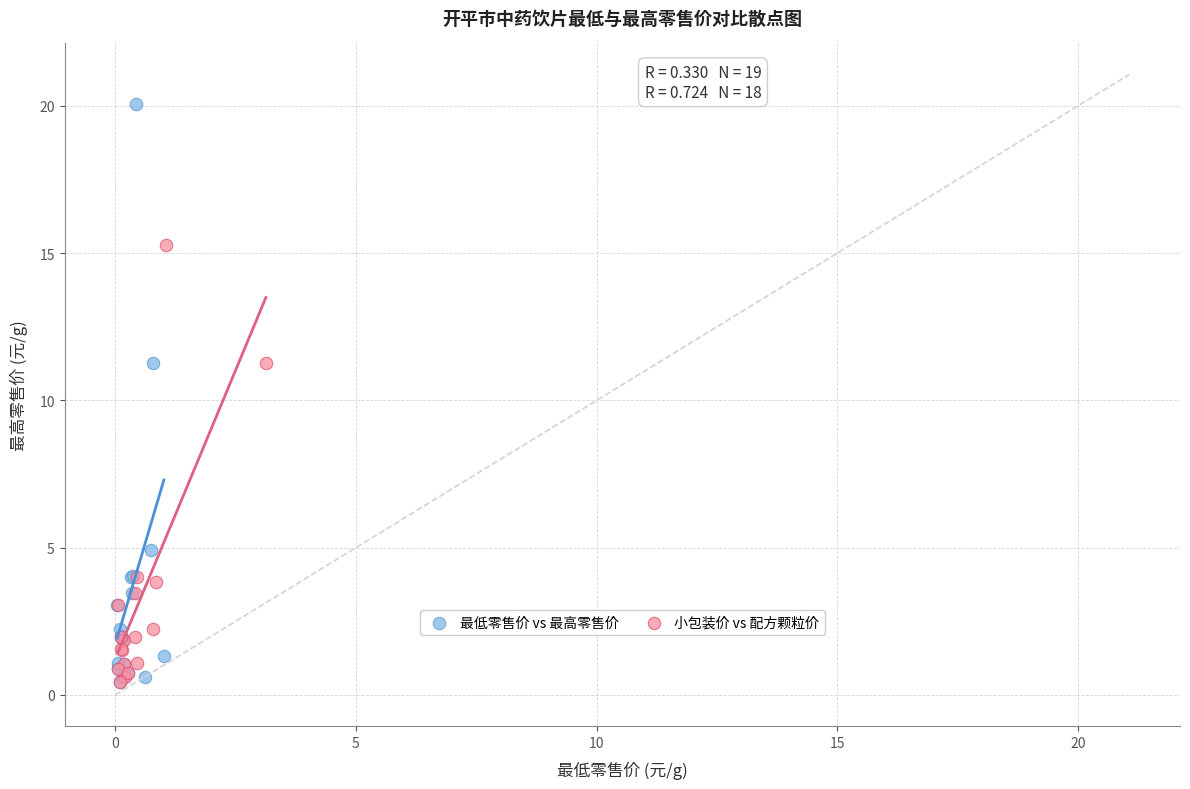

Which series has the largest Y range (max minus min)?

最低零售价 vs 最高零售价